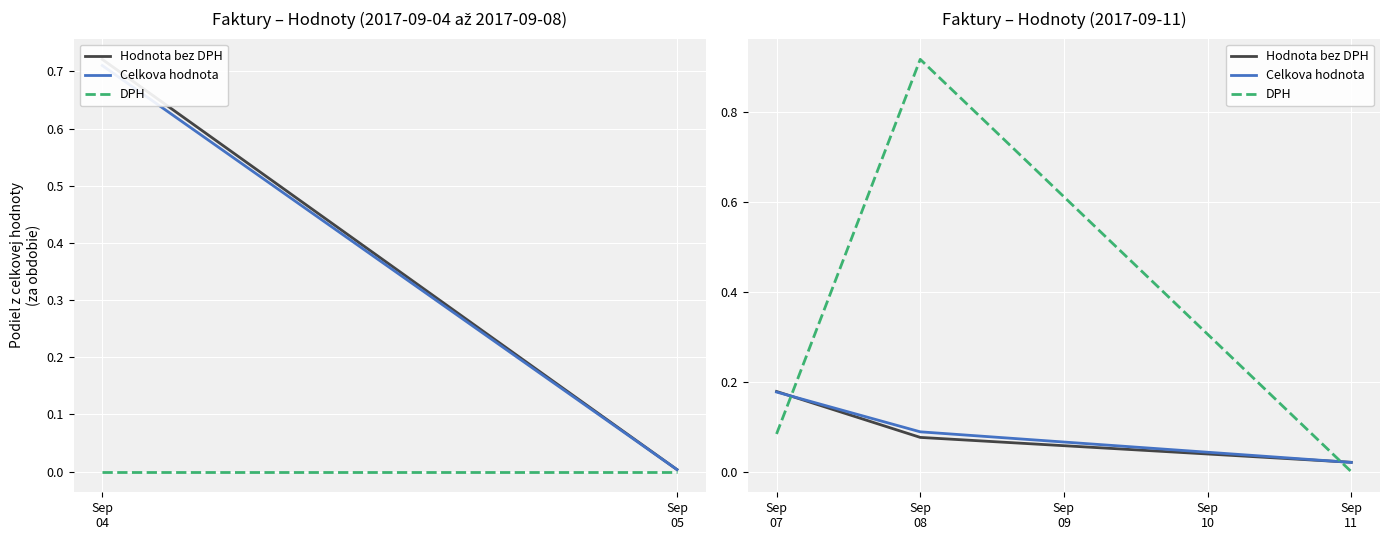

Which series has the largest range (max minus min)?

DPH